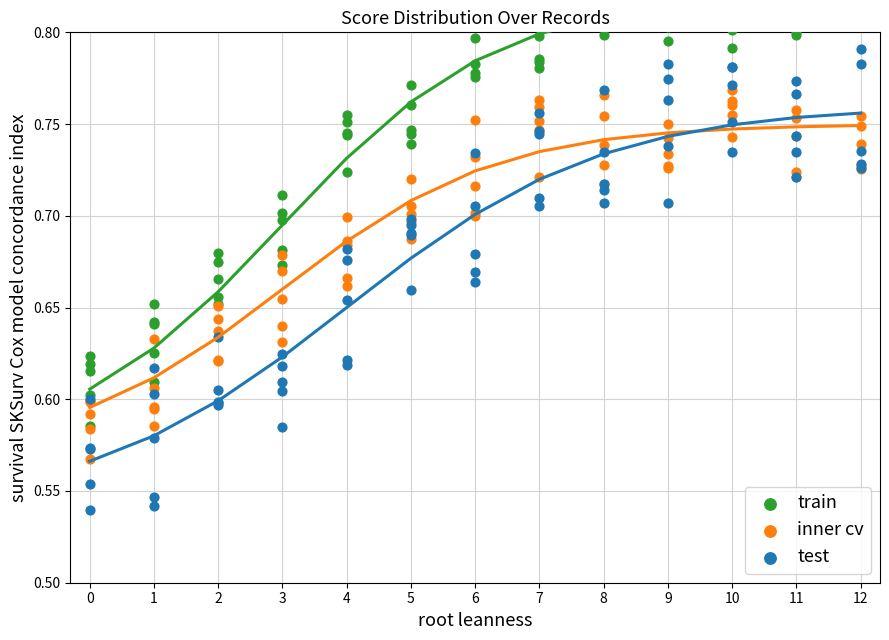

Which series reaches the minimum Y coordinate?

test